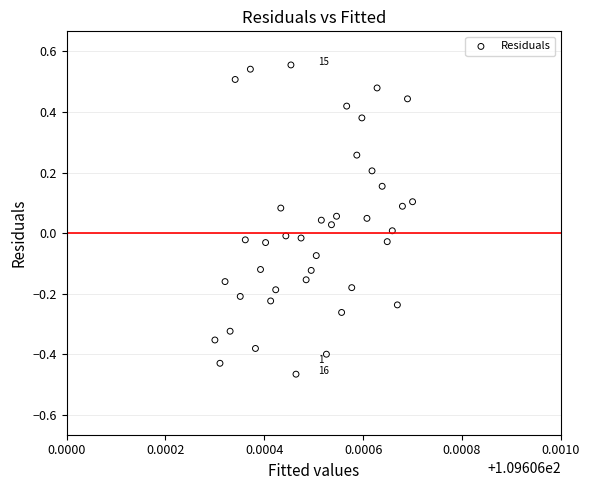

What is the range of Y values (max minus min)?

1.0